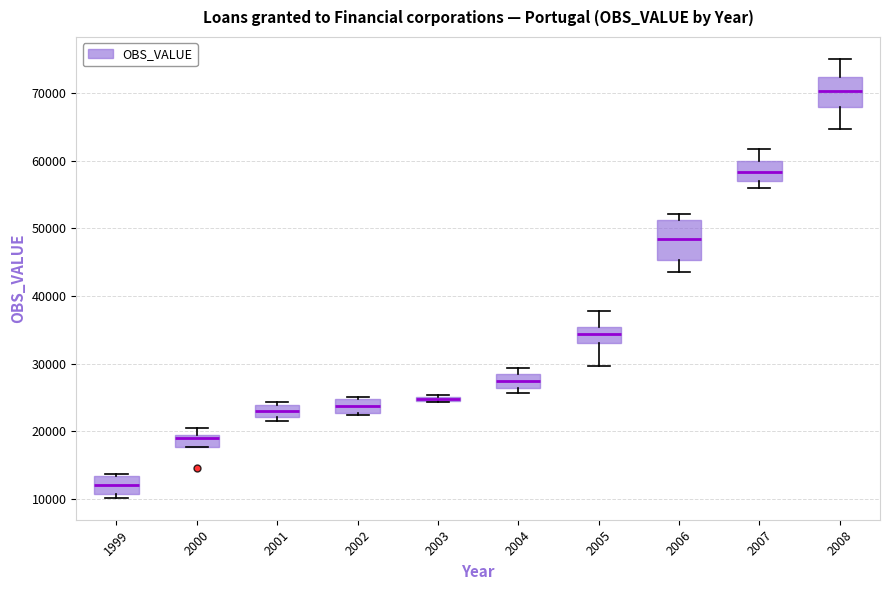

Which box is the tallest, from its lower edge to its upper edge?

2006